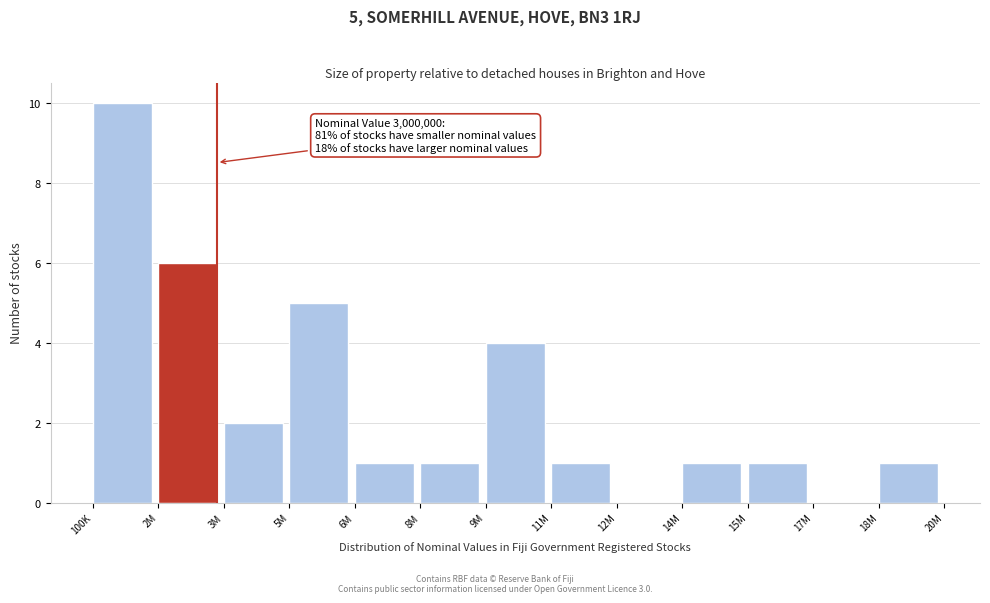

Reading left to right, extract all data points from this chart.

100K=10	2M=6	3M=2	5M=5	6M=1	8M=1	9M=4	11M=1	12M=0	14M=1	15M=1	17M=0	18M=1